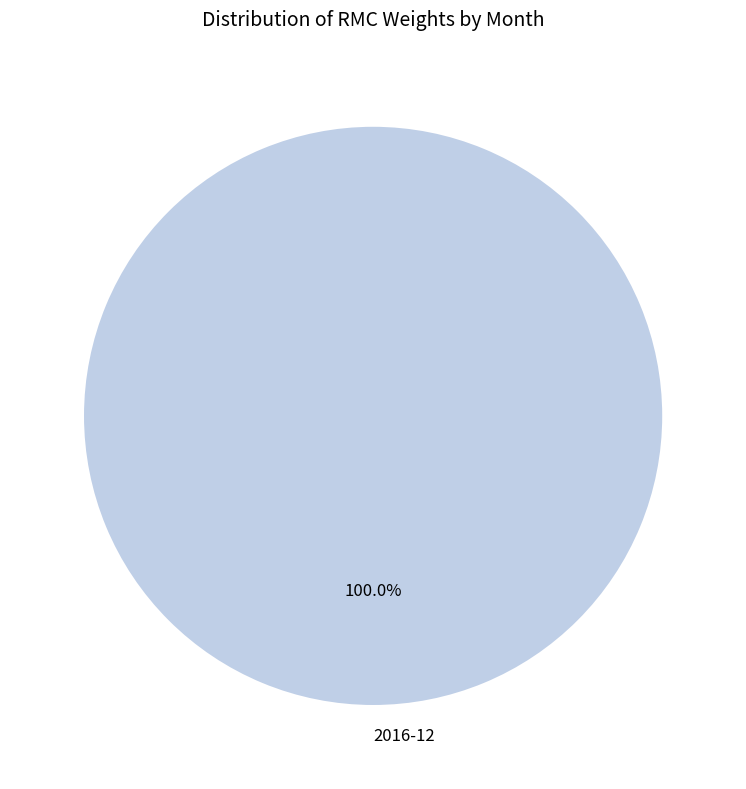

Which category accounts for the majority?

2016-12